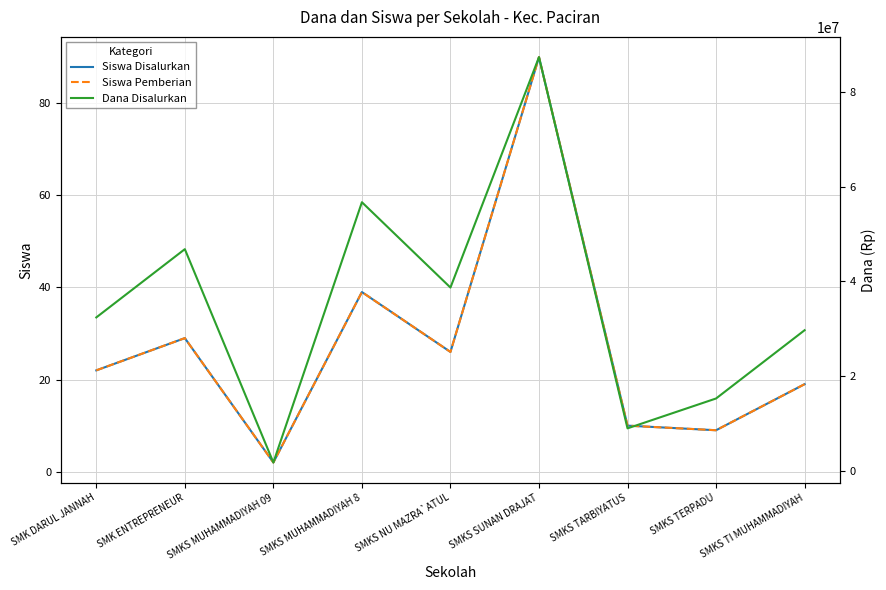

What are all the series names shown in the legend?

Siswa Disalurkan, Siswa Pemberian, Dana Disalurkan